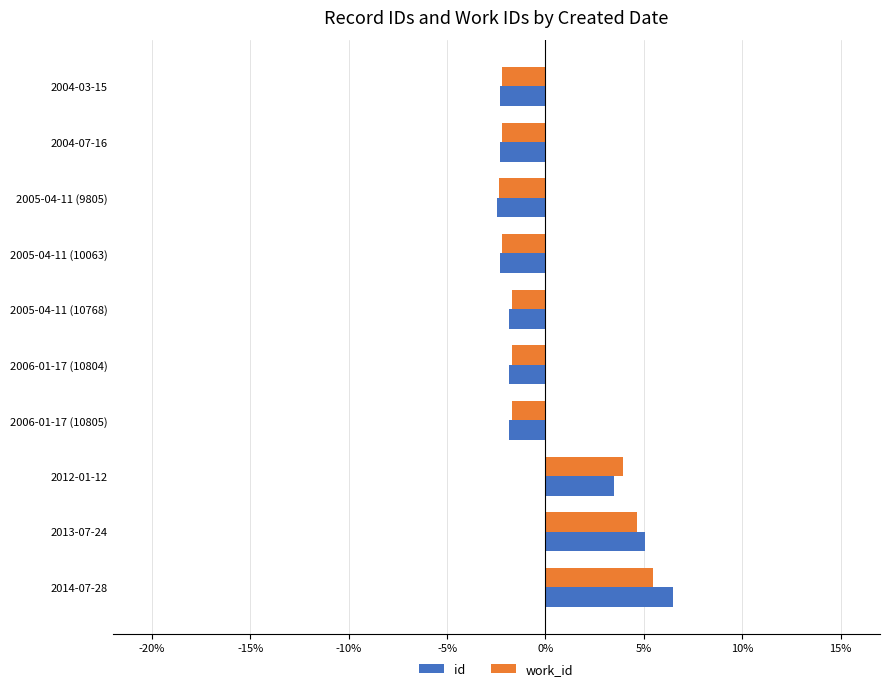

What is the minimum value for work_id?

-2.4